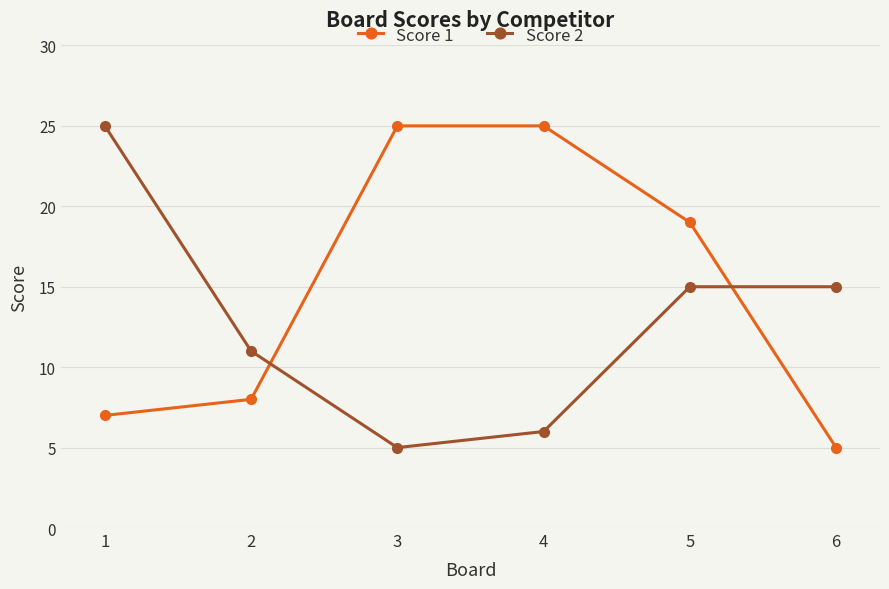

What is the value of the Score 2 point at the 6th from the left?

15